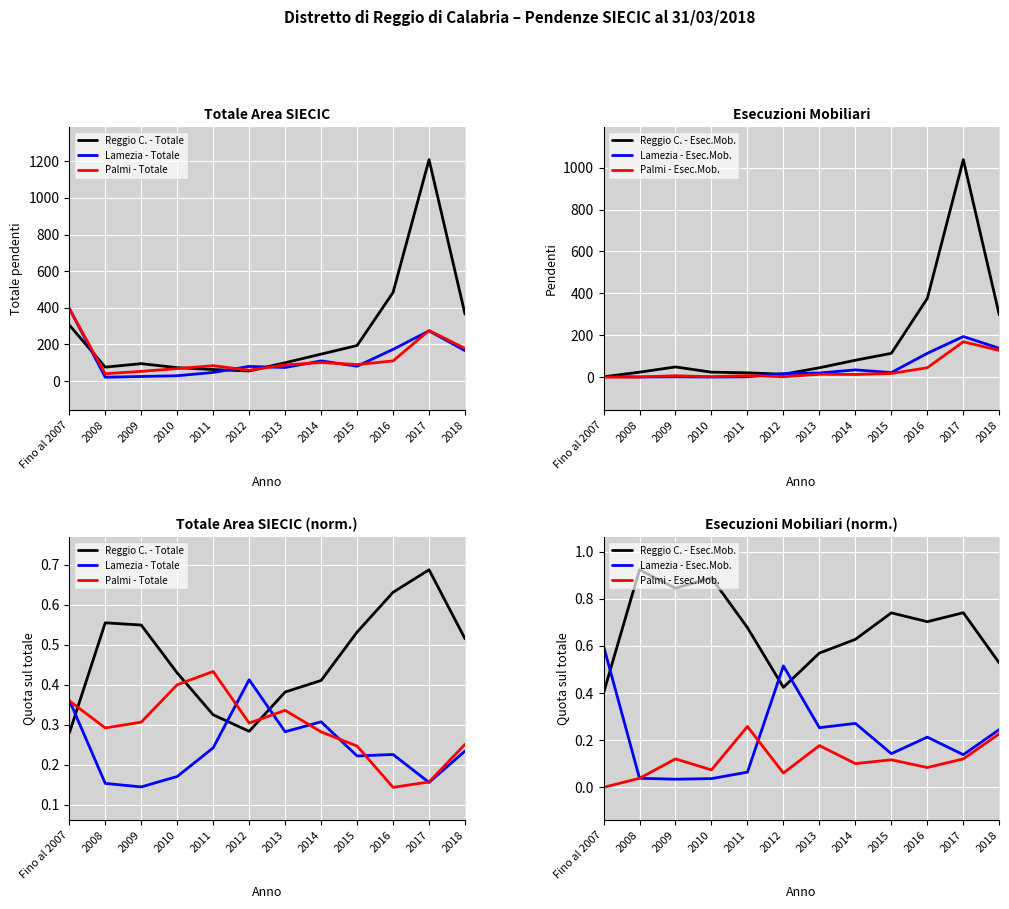

True or false: Lamezia - Esec.Mob. has a value of 0.4 at 2013.

False